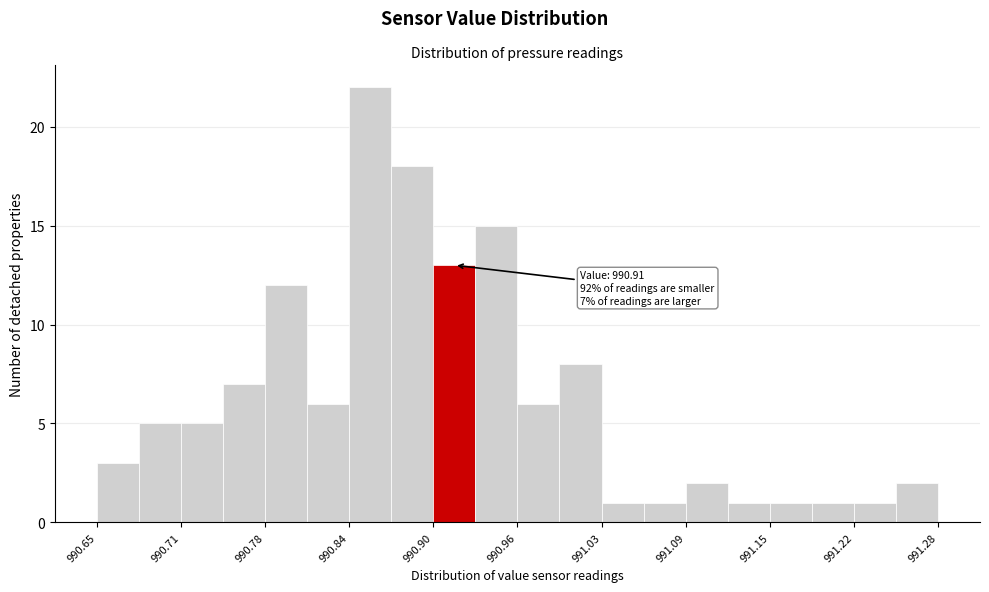

Around what value on the x-axis is the tallest bar? Give the approximate position of its centre, as read against the axis.

990.85